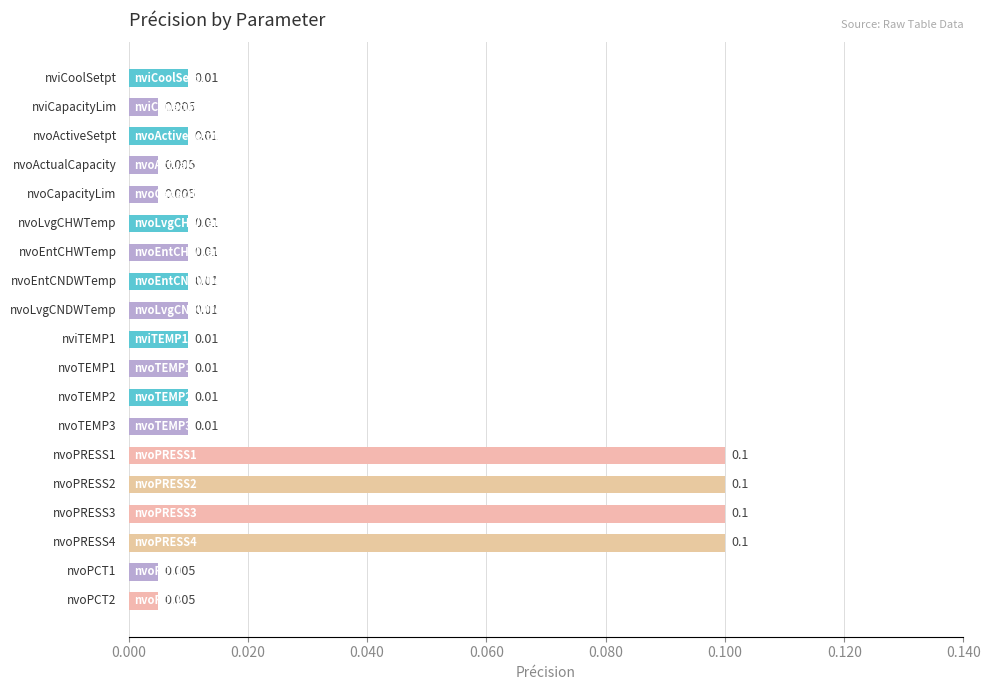

Does the chart contain stacked bars?

No